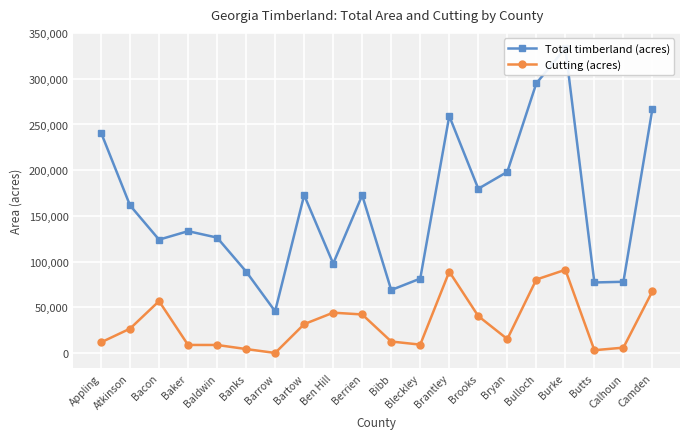

Is it true that Cutting (acres) equals 90985 at Burke?

True